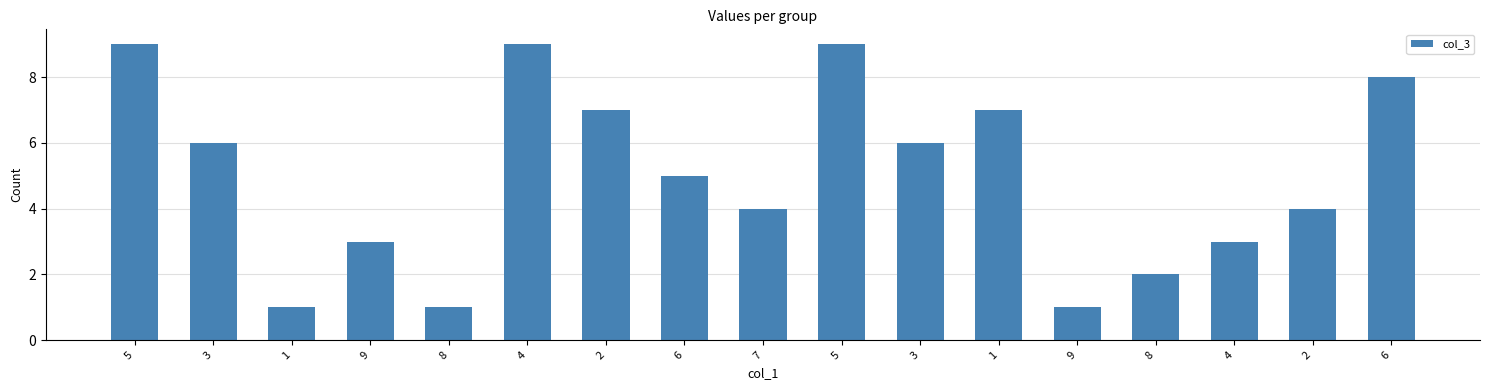

How many categories are shown in the chart?

17